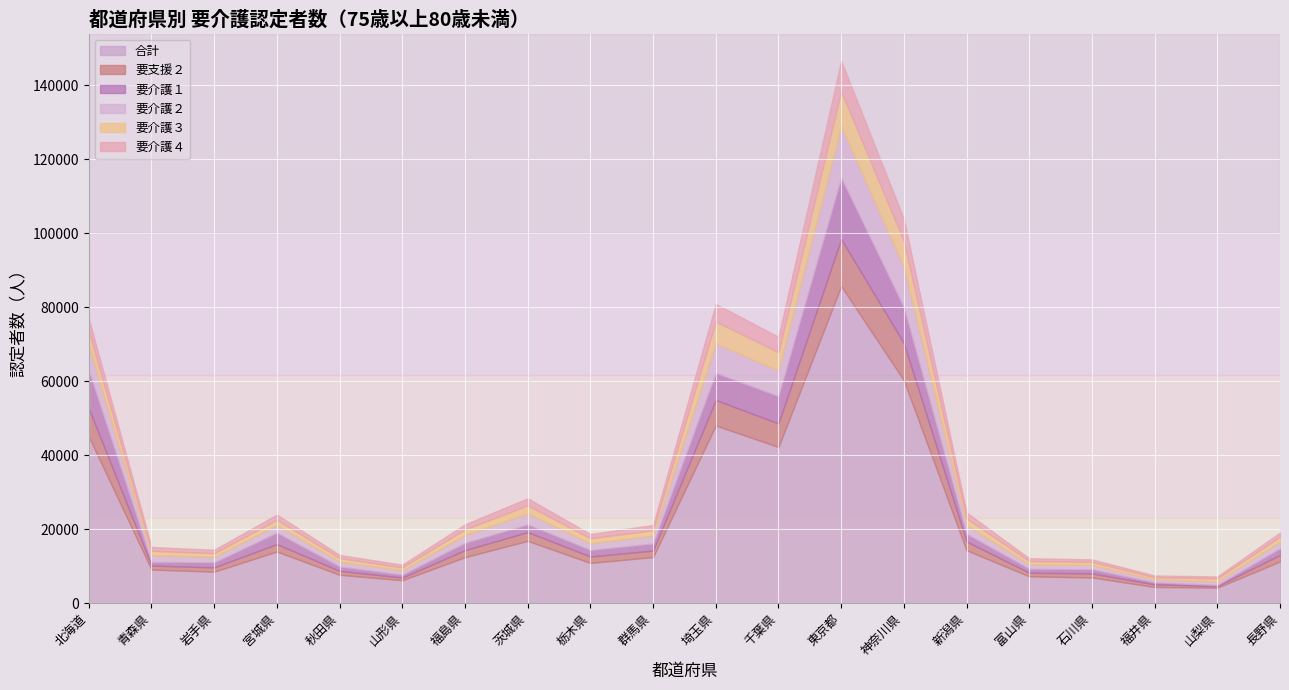

Which has a higher value, 群馬県 or 東京都?

東京都